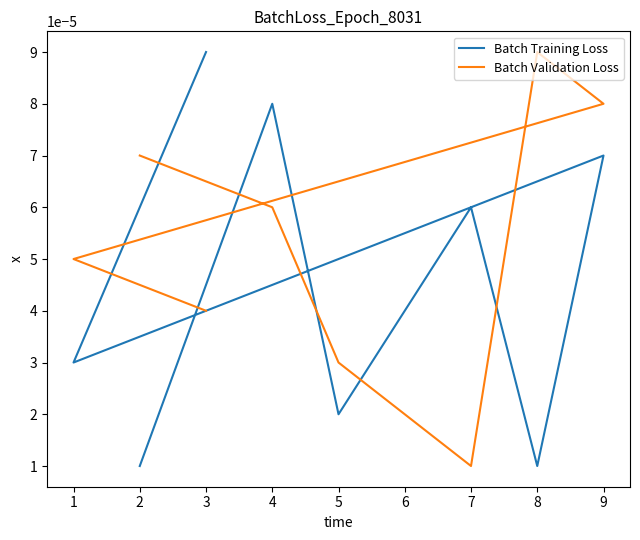

List the series in order of their overall mean, highest first.

Batch Validation Loss, Batch Training Loss